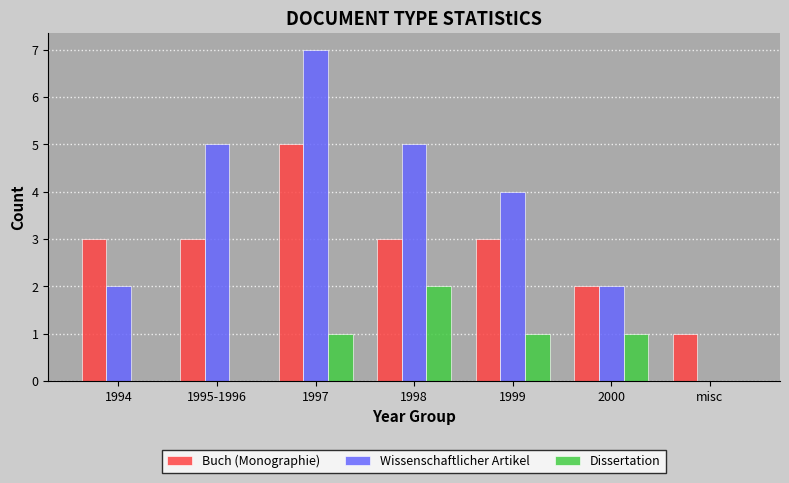

What is the maximum value for Wissenschaftlicher Artikel?

7